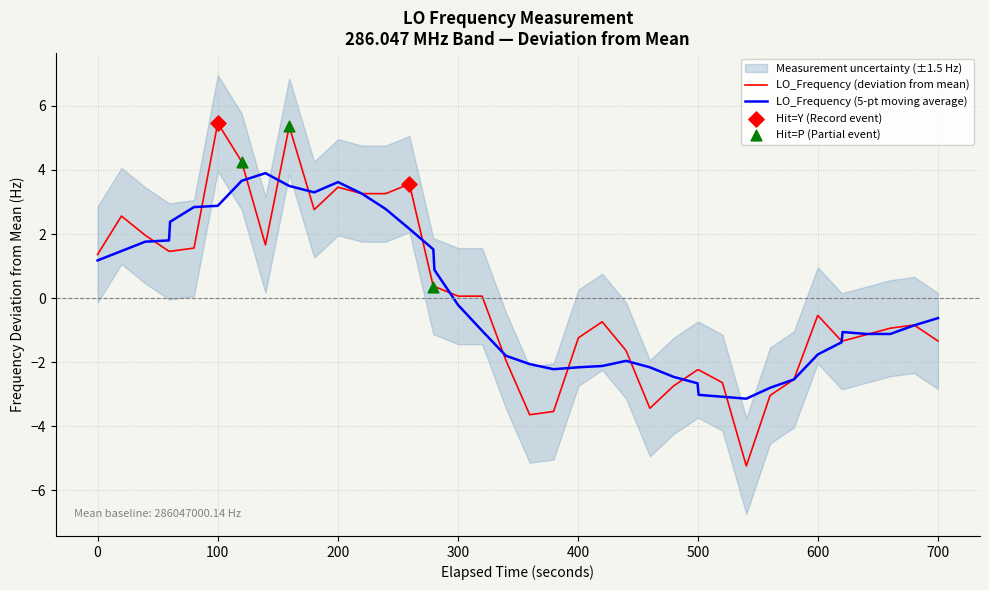

What is the minimum value for LO_Frequency (5-pt moving average)?

-3.1